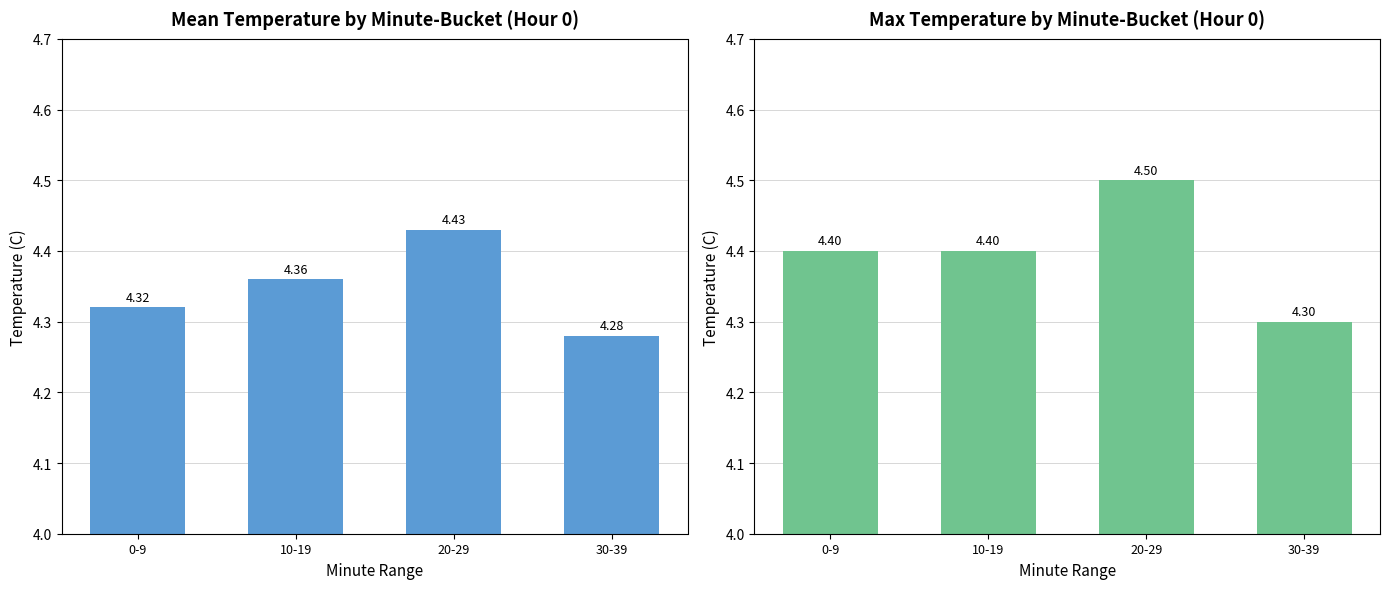

What is the greatest value displayed?

4.5